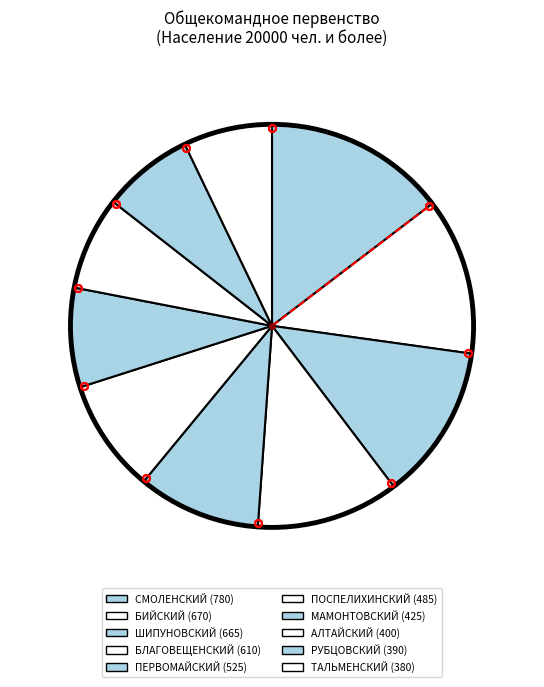

The РУБЦОВСКИЙ slice represents 7% of the pie. True or false?

True